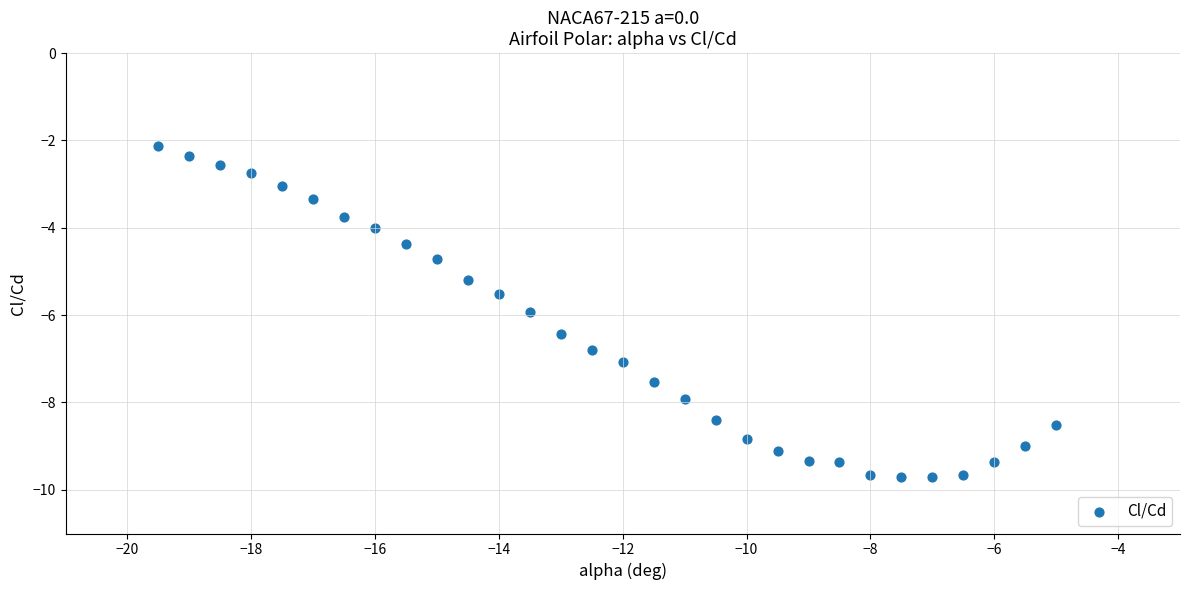

What is the range of X values (max minus min)?

14.5